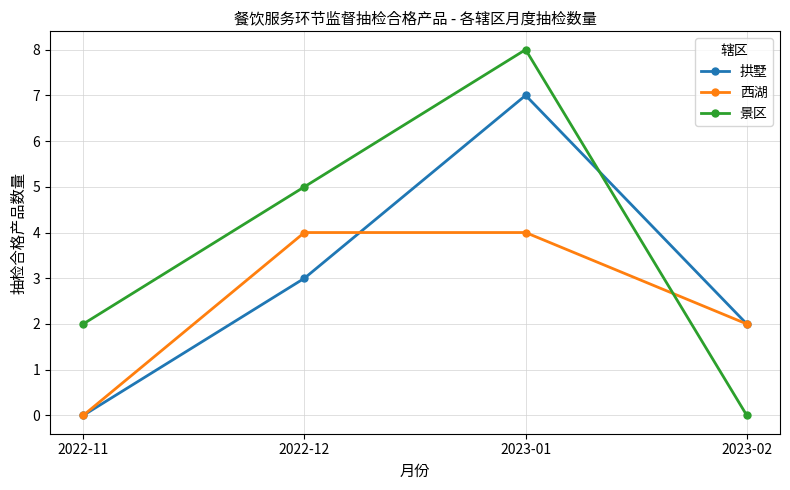

What are all the series names shown in the legend?

拱墅, 西湖, 景区